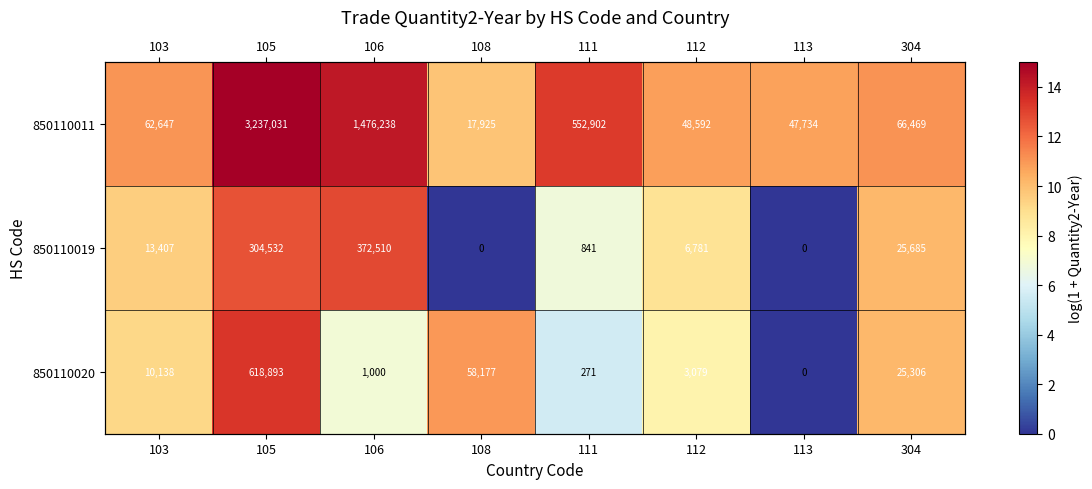

Is it true that 850110011 equals 18.3 at 111?

False